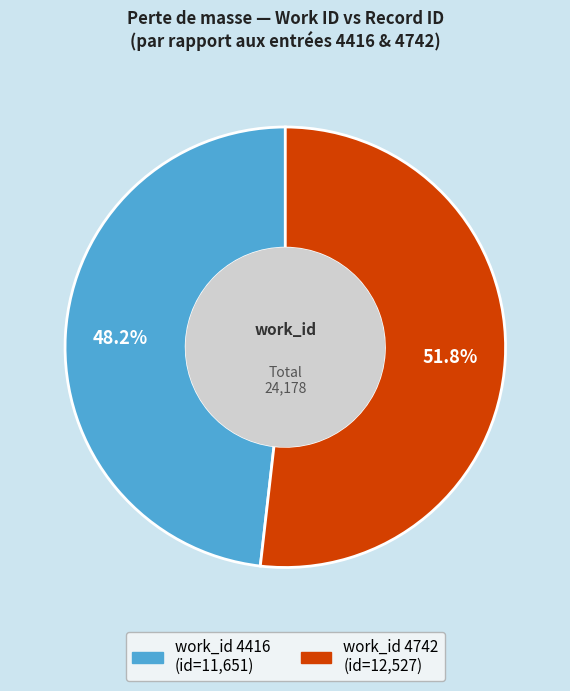

To the nearest percent, what is the average slice percentage?

50%